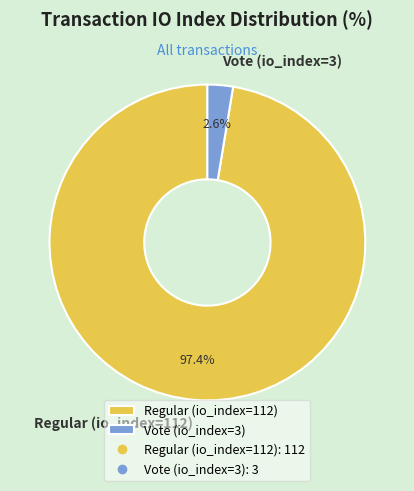

Between Vote (io_index=3) and Regular (io_index=112), which is larger?

Regular (io_index=112)